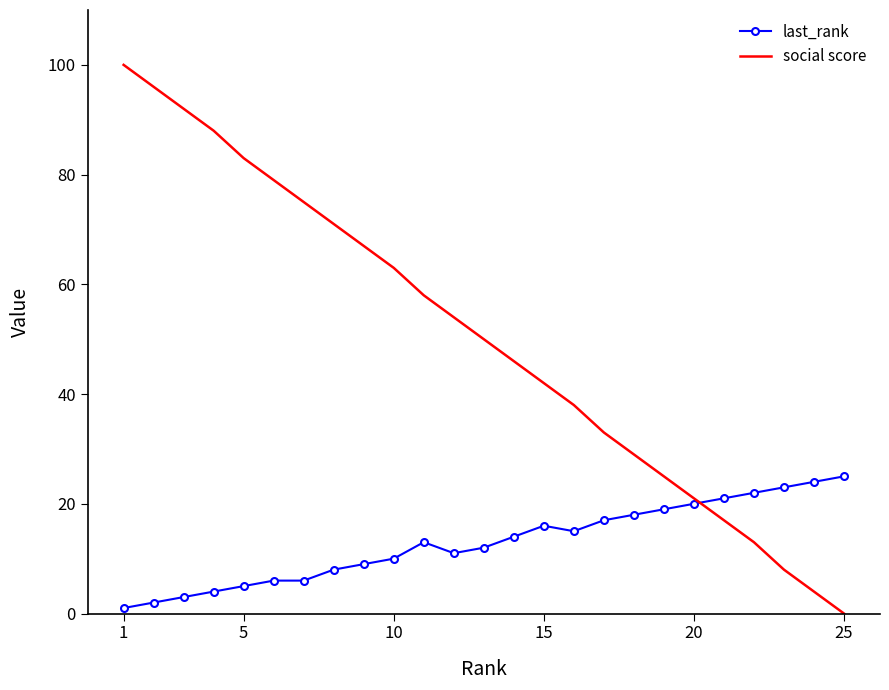

What is the sum of all last_rank values?

324